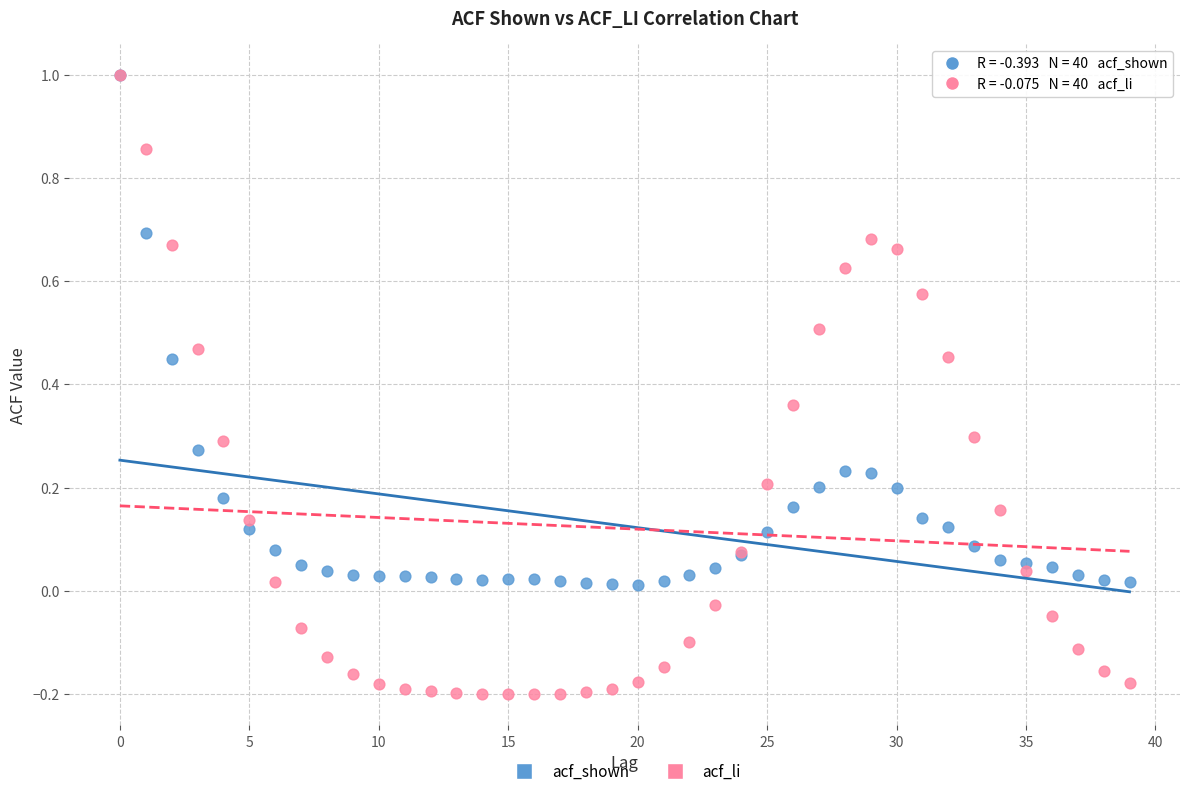

What are all the series names shown in the legend?

acf_shown, acf_li